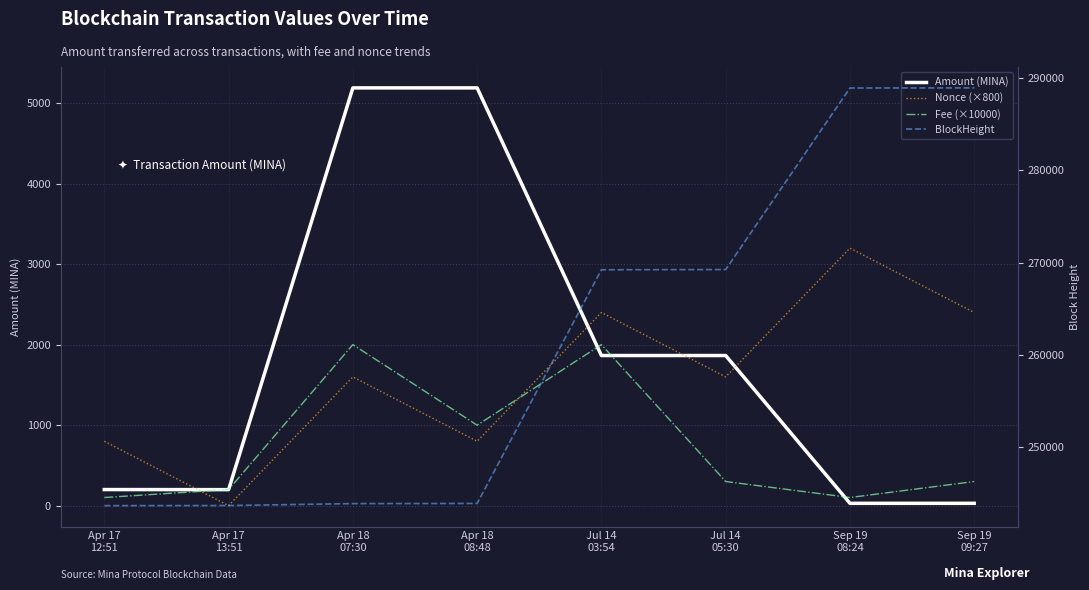

At Sep 19
09:27, list the series in order from largest to smallest.

BlockHeight, Nonce (×800), Fee (×10000), Amount (MINA)